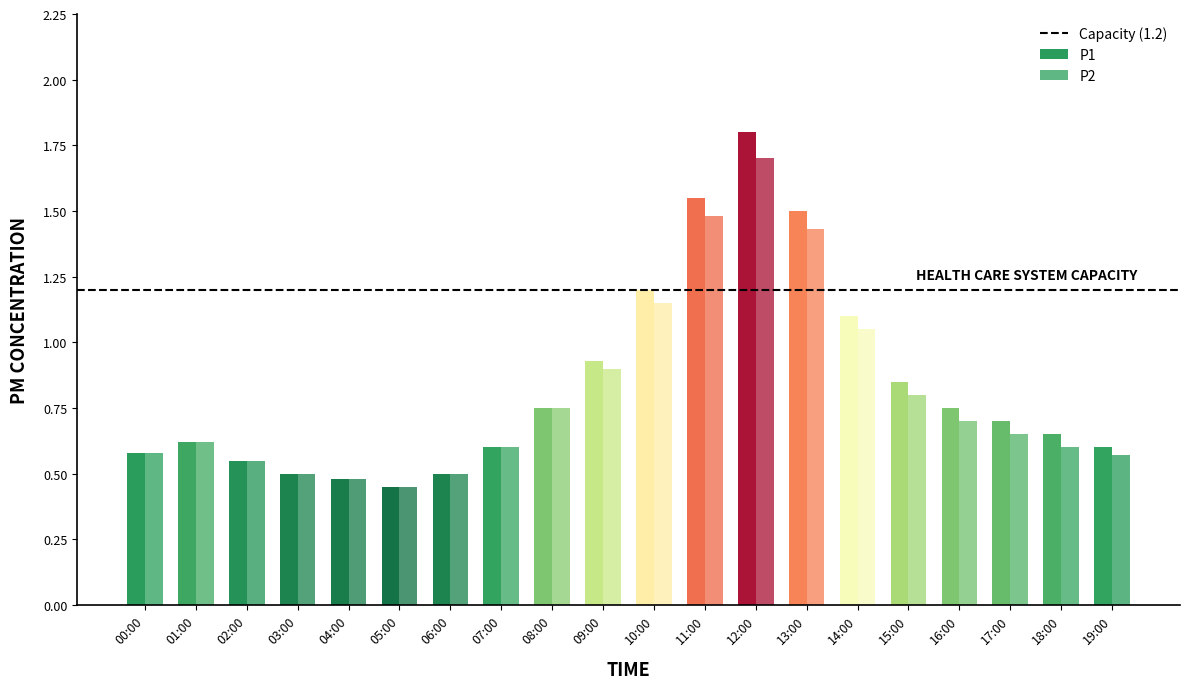

Rank the series by their average value, from lowest to highest.

P2, P1